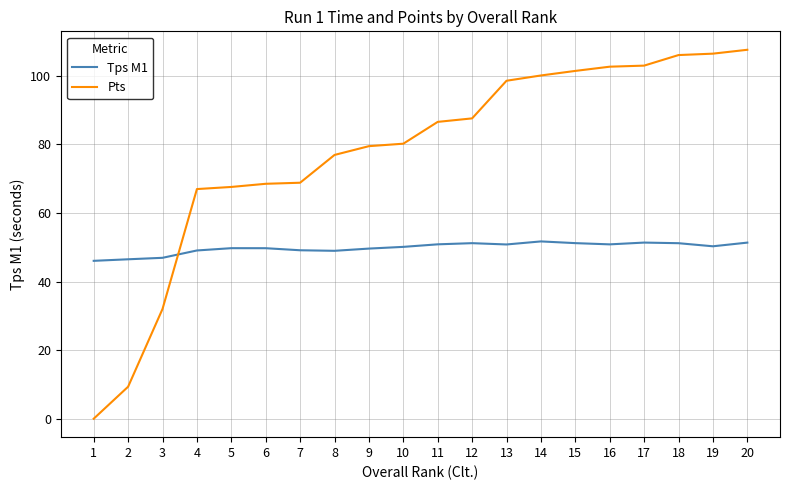

Between 5 and 15, which series saw the biggest shift?

Pts